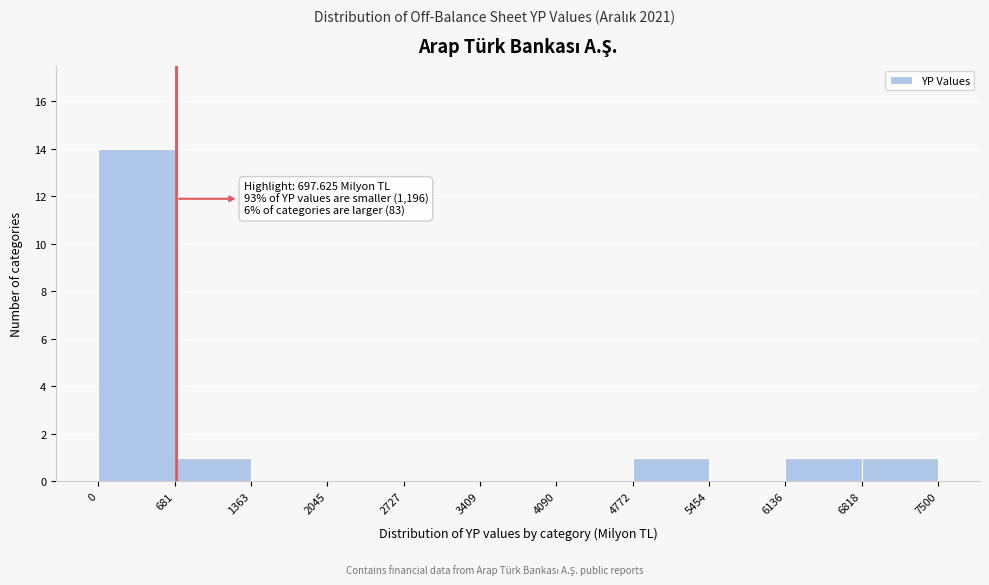

Which range on the x-axis has the tallest bar?

0 to 681